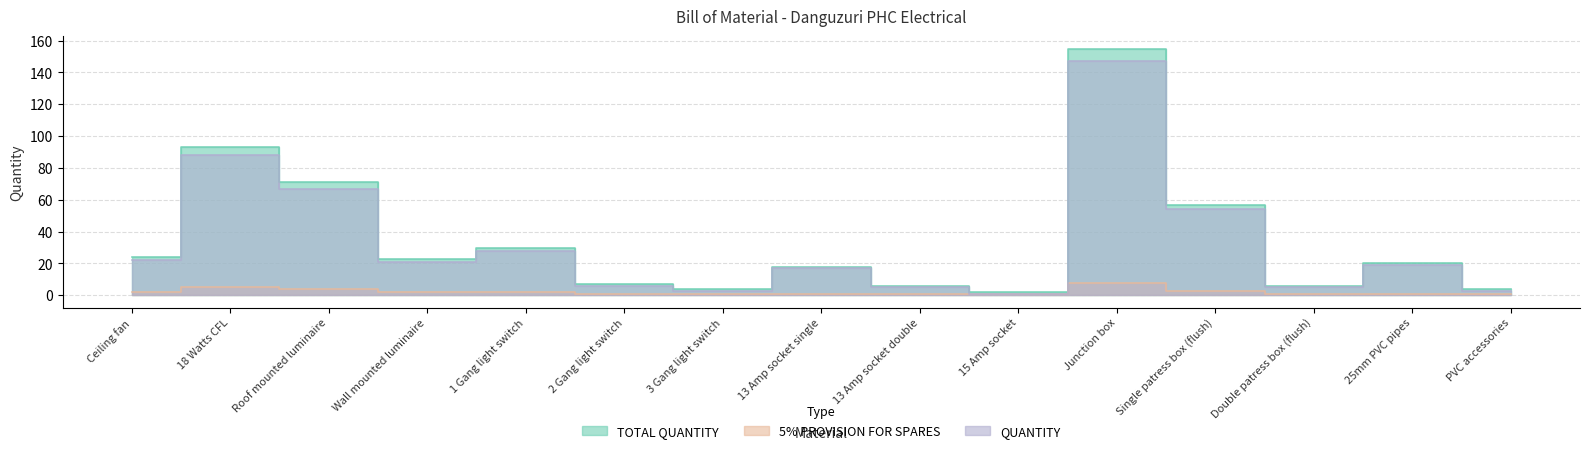

What is the difference between the maximum and second lowest values in the QUANTITY series?

144